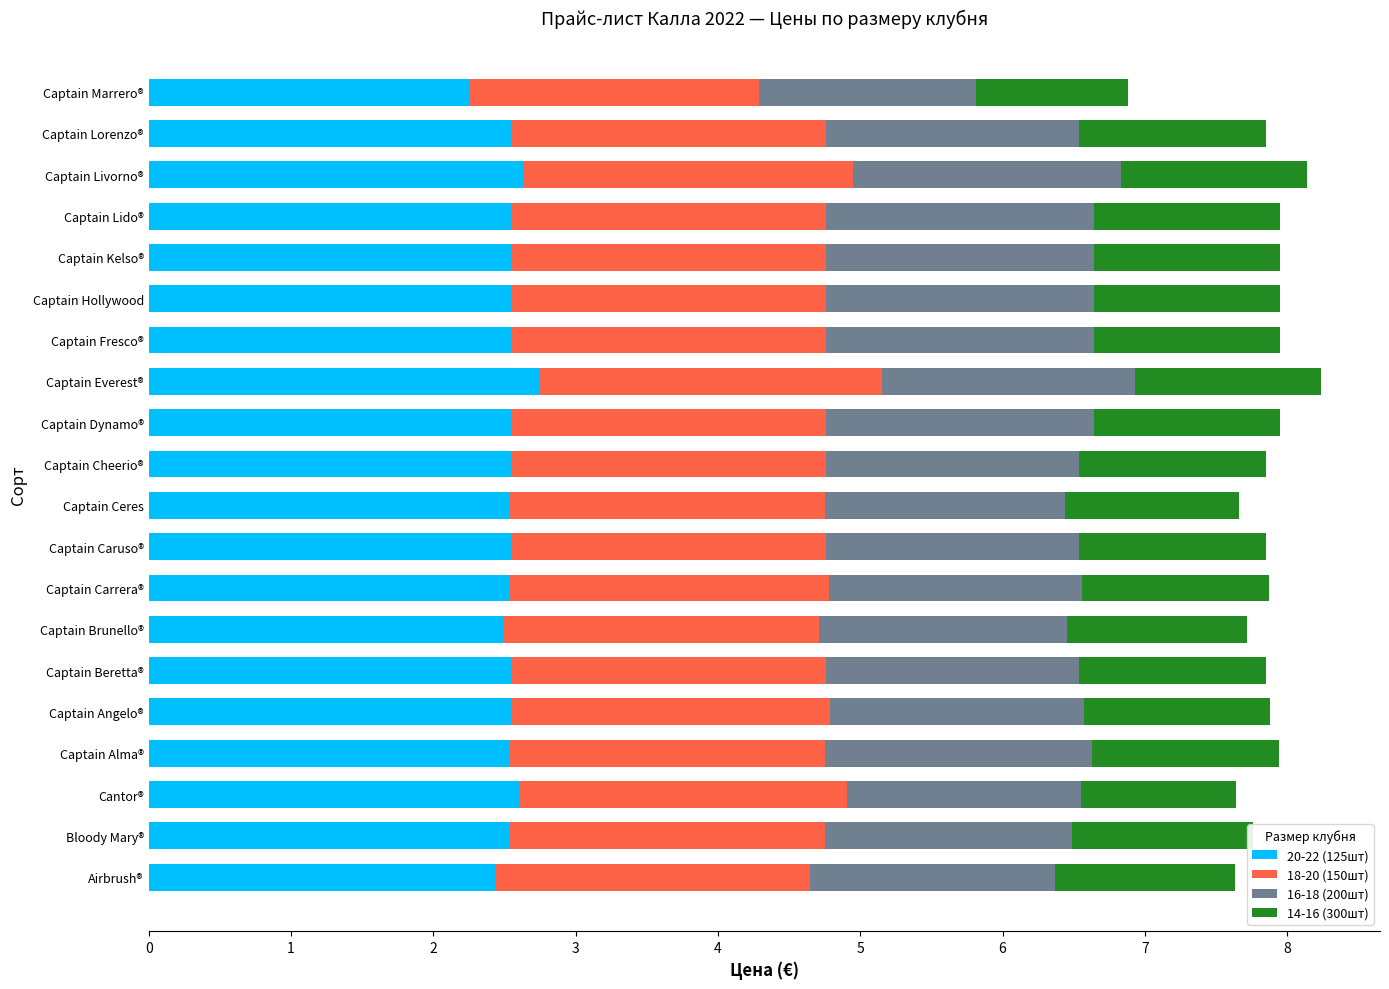

What is the sum of the 20-22 (125шт) values at Captain Everest® and Captain Lido®?

5.3